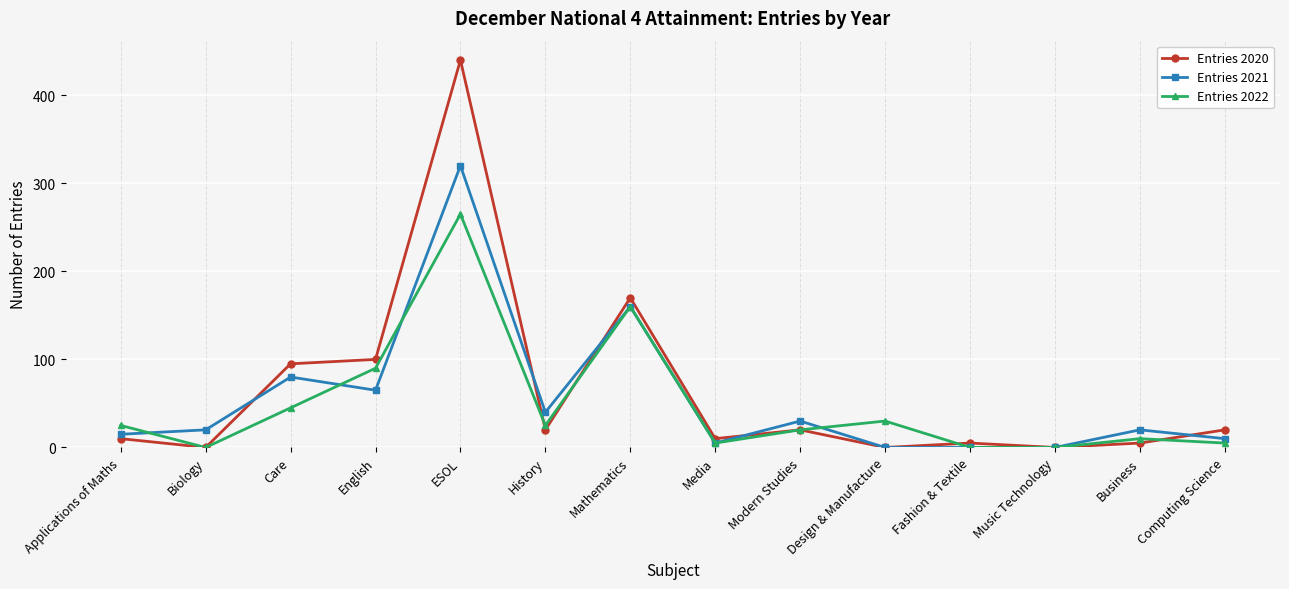

What is the approximate value of Entries 2022 at History?

25